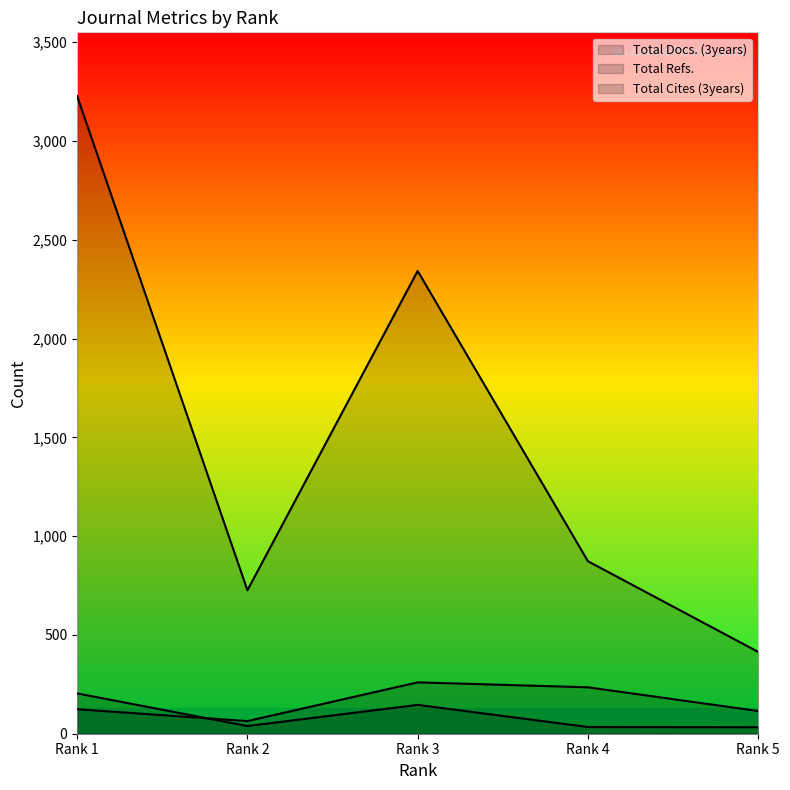

Which category has the highest value in the Total Cites (3years) series?

Rank 1